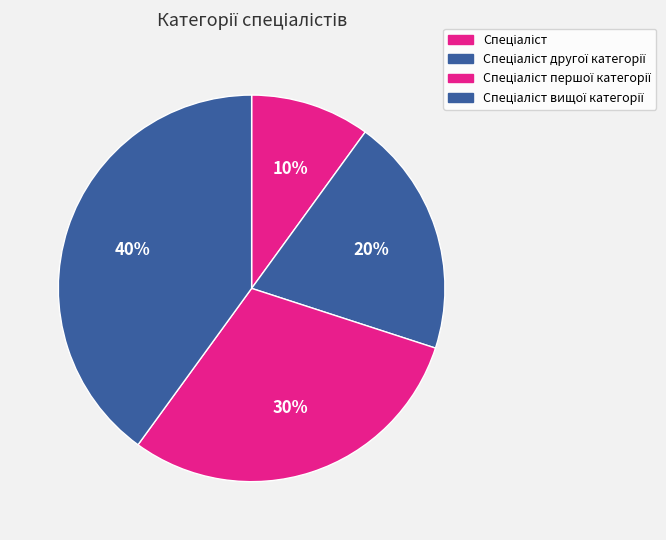

The Спеціаліст другої категорії slice represents 20% of the pie. True or false?

True